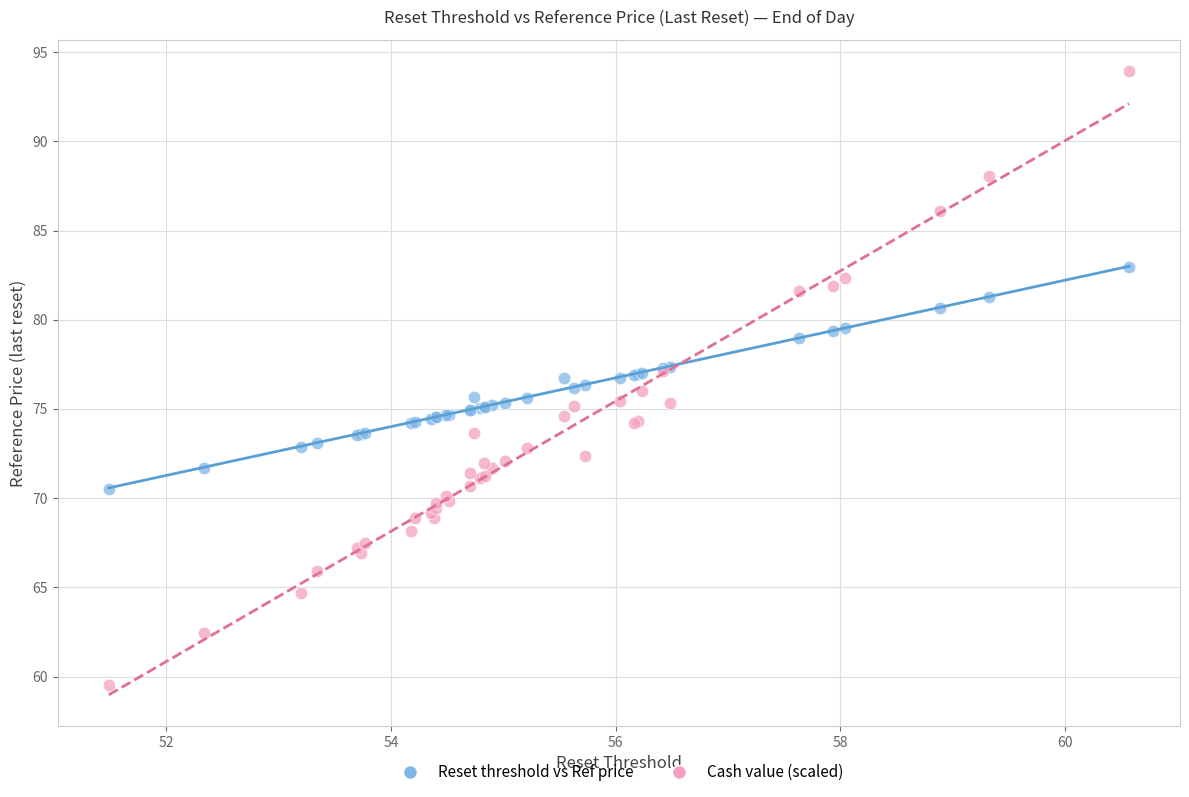

Which series has the widest spread of Y values?

Cash value (scaled)